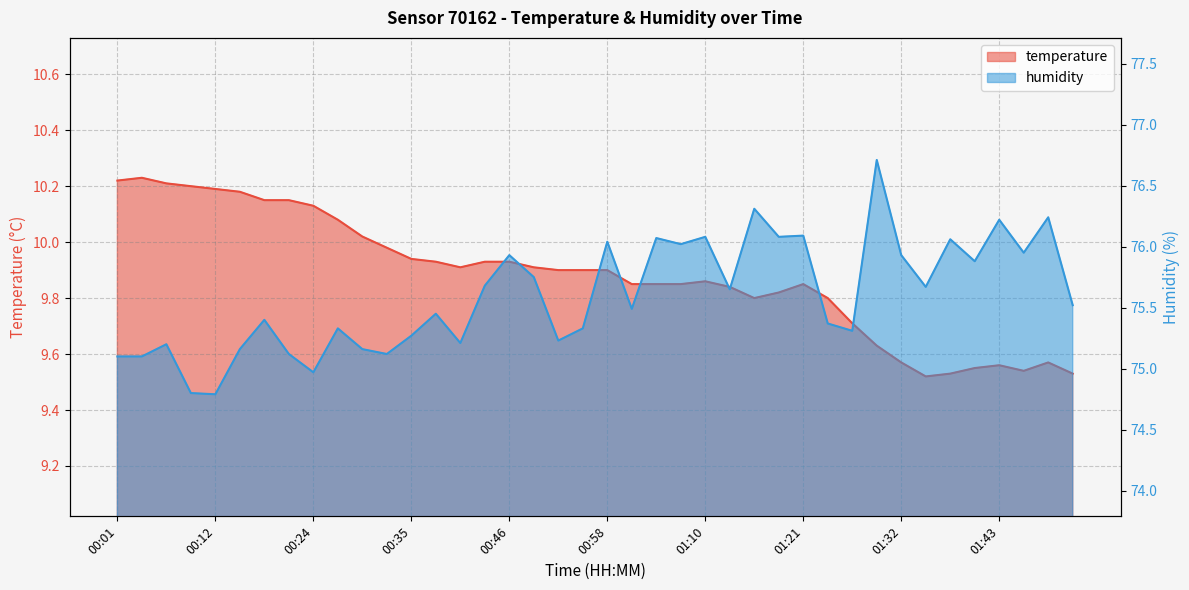

Does the chart have visible grid lines?

Yes